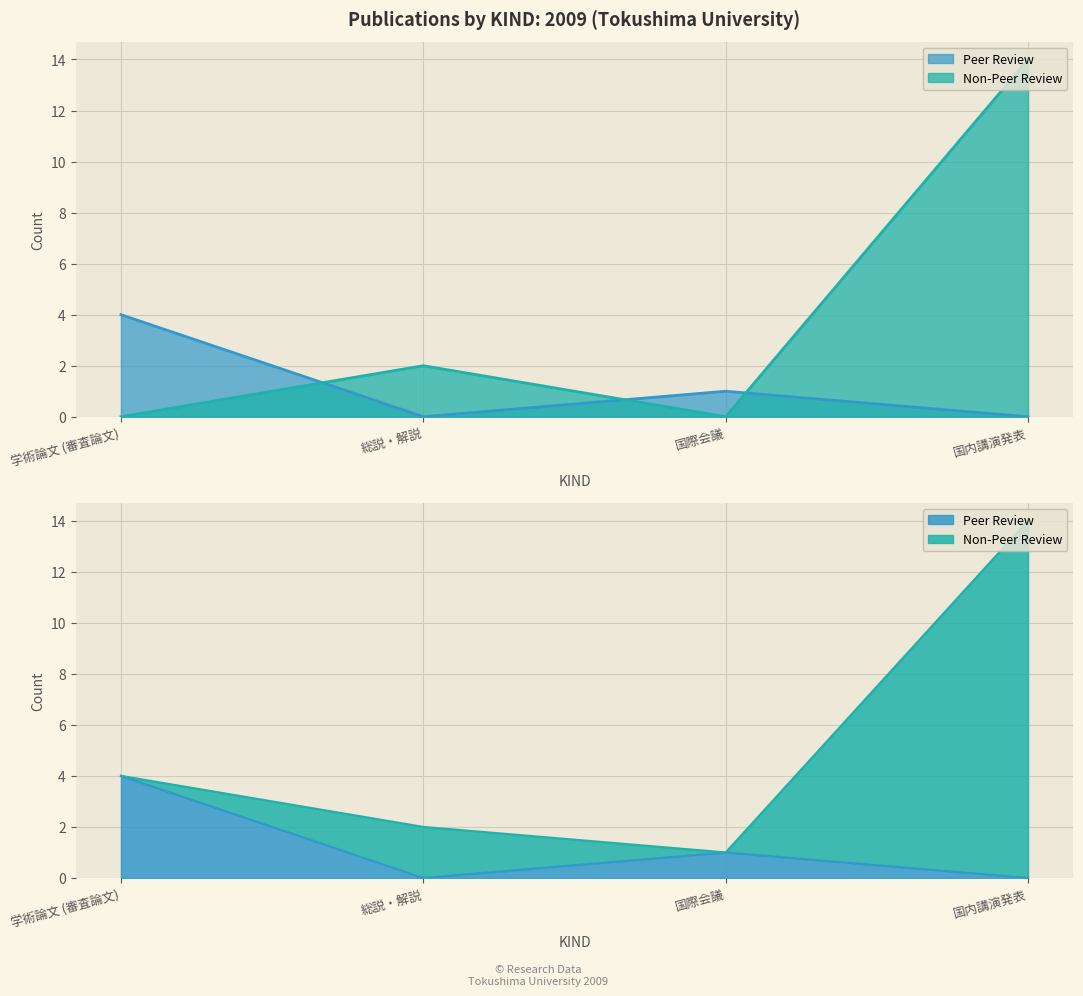

What is the label of the 4th point from the right?

学術論文 (審査論文)